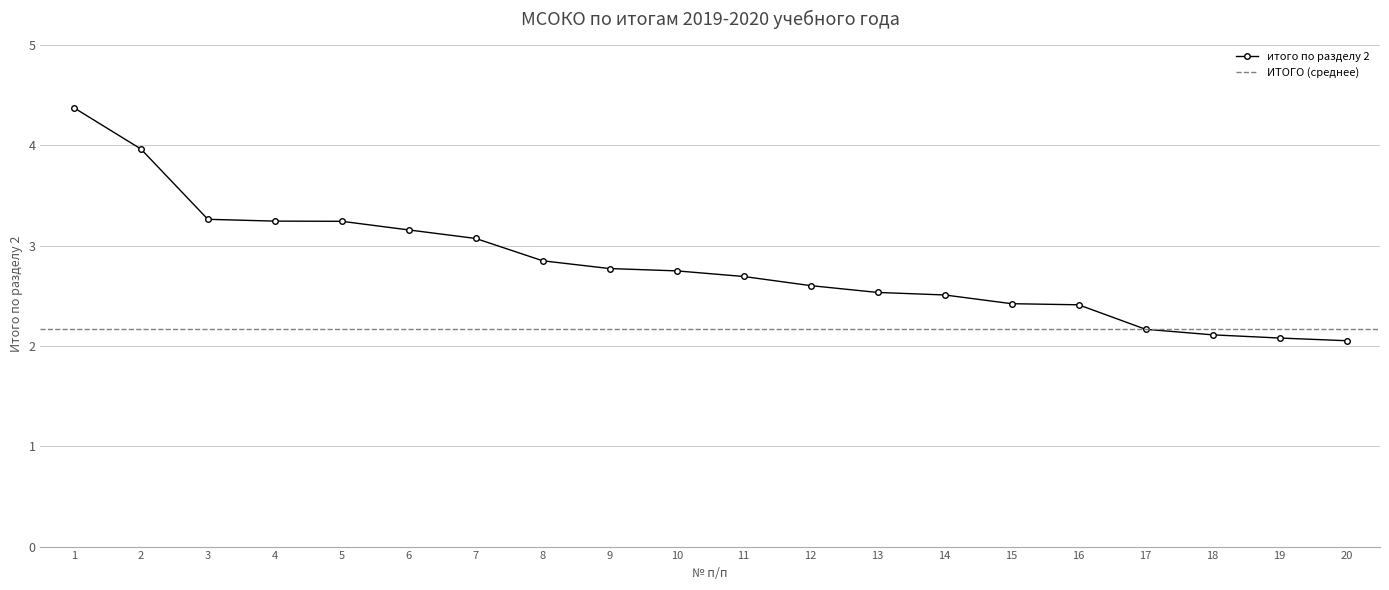

Does the chart have visible grid lines?

Yes